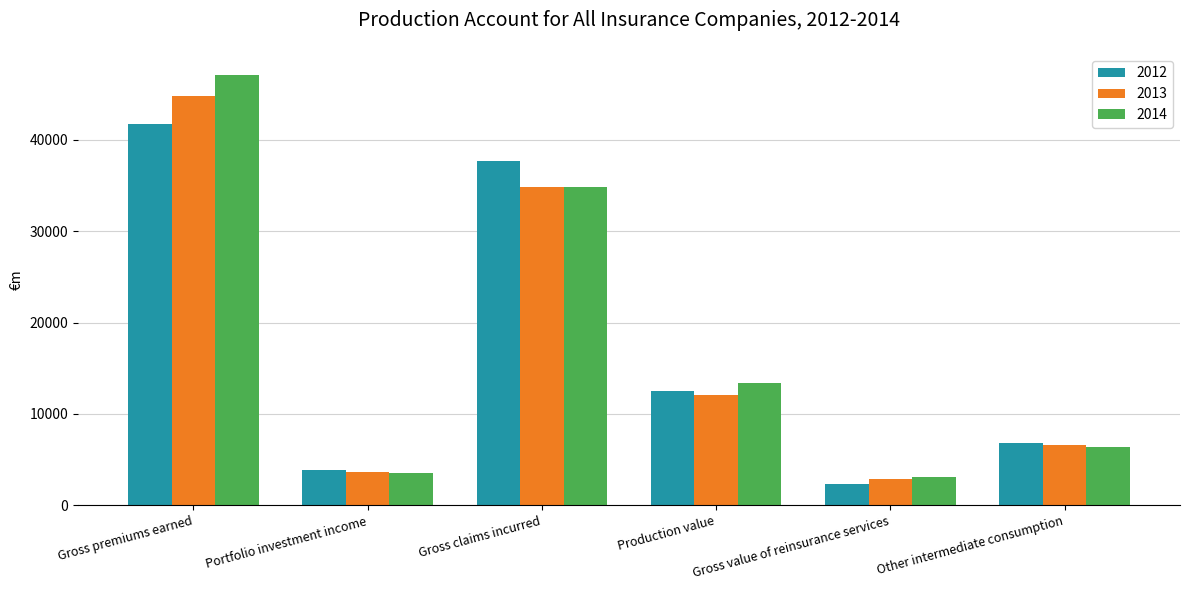

Rank the series at Production value from lowest to highest value.

2013, 2012, 2014